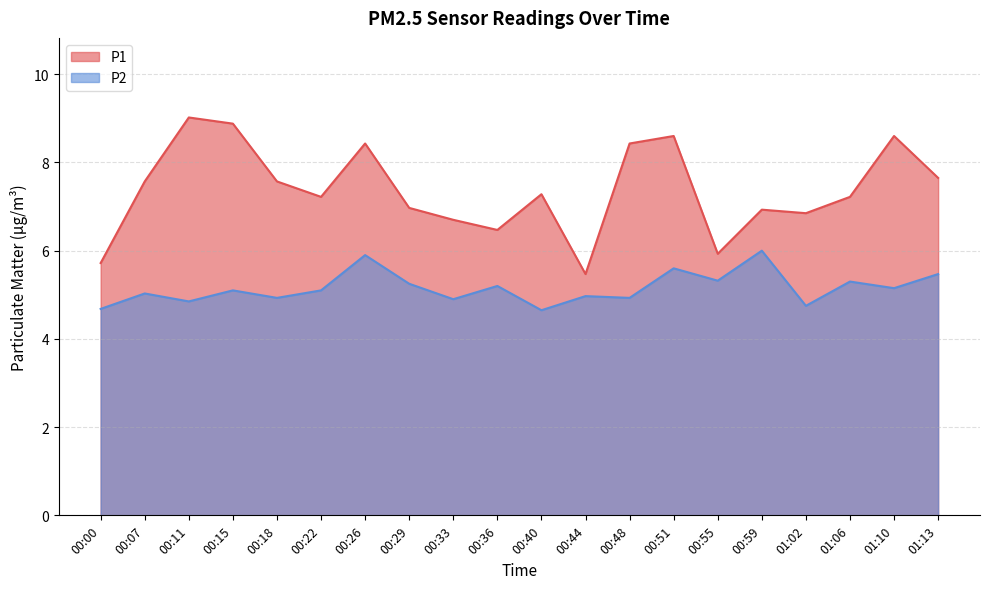

The P1 series shows 1.4 at 01:02. True or false?

False